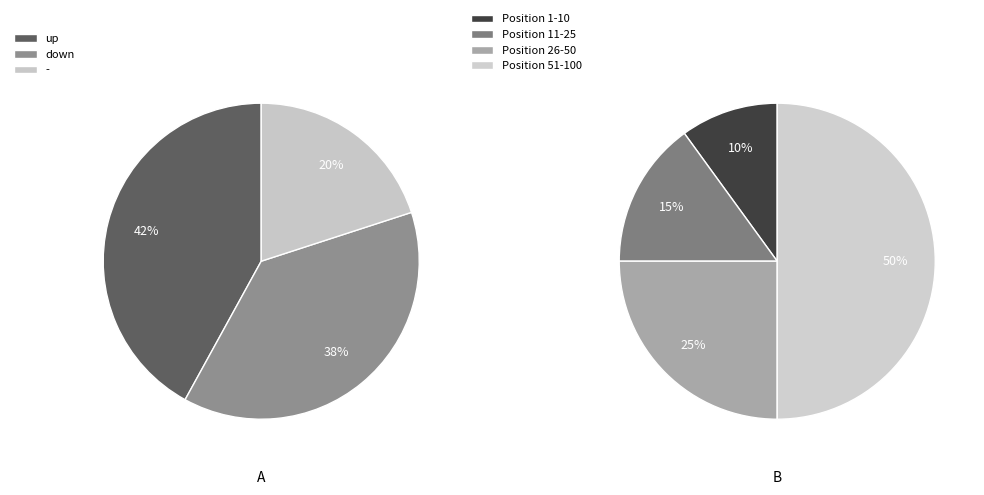

To the nearest percent, what portion does down represent?

38%